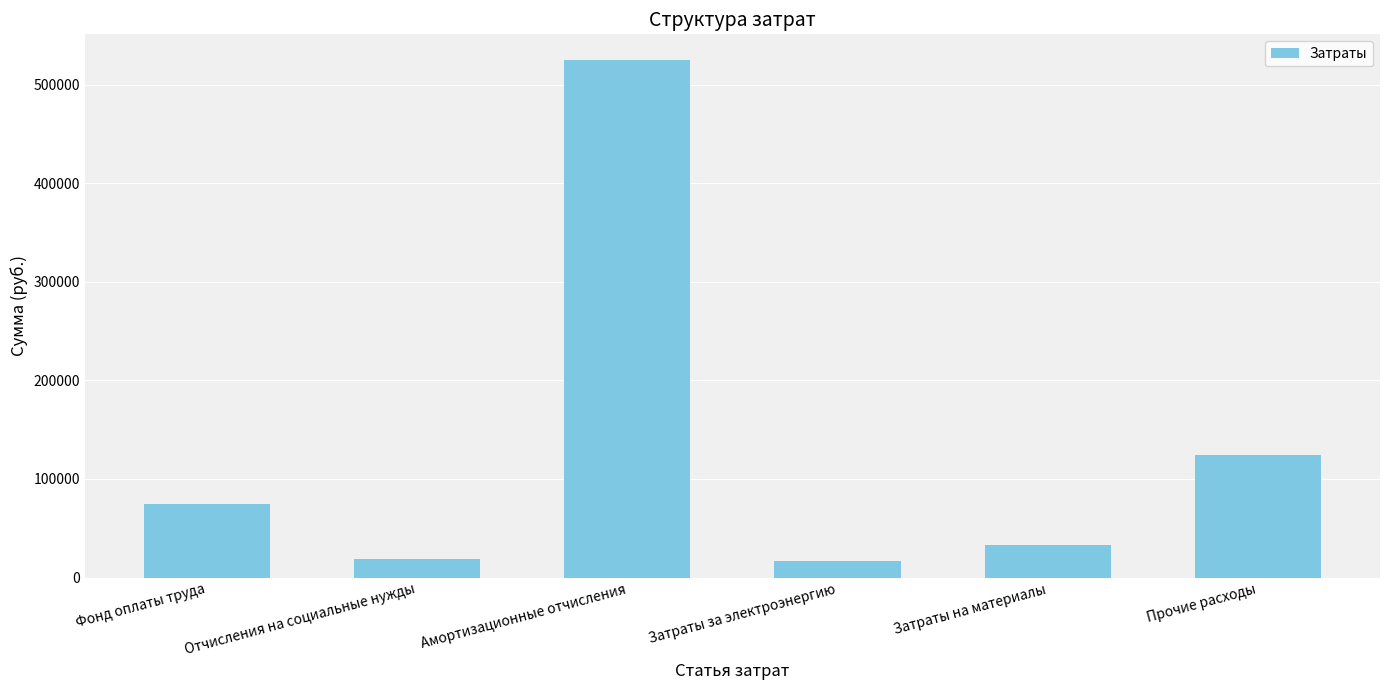

What is the greatest value displayed?

525035.2